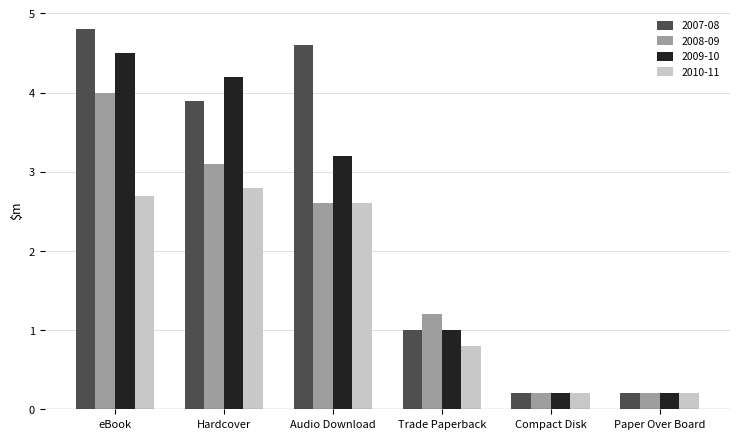

What are all the series names shown in the legend?

2007-08, 2008-09, 2009-10, 2010-11